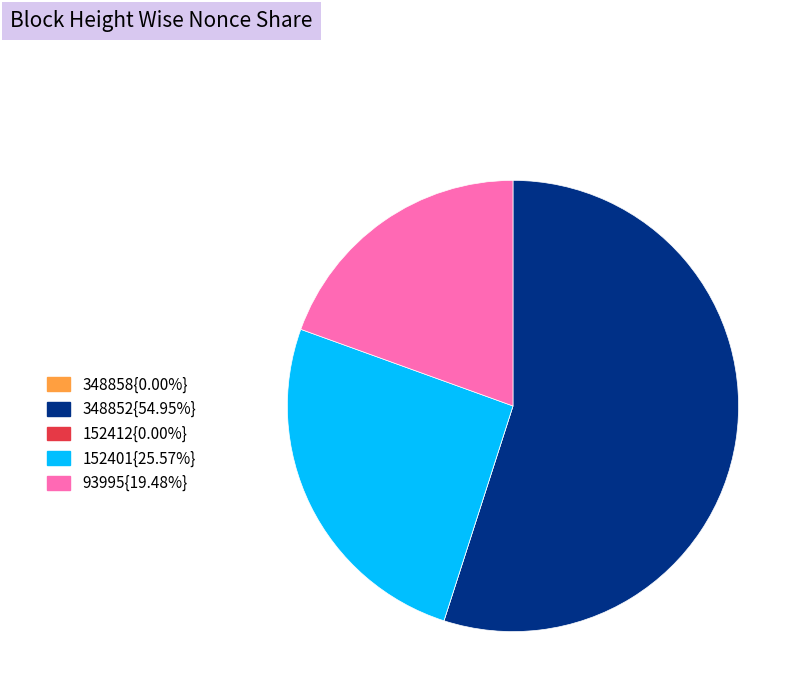

Does any single category account for the majority?

Yes